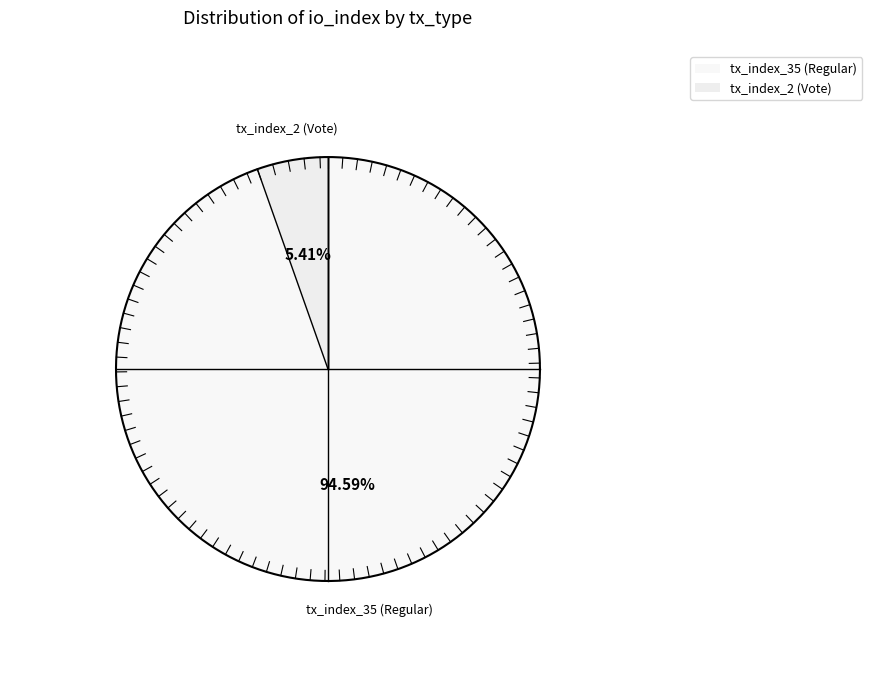

What is the change in value from tx_index_35 (Regular) to tx_index_2 (Vote)?

-33